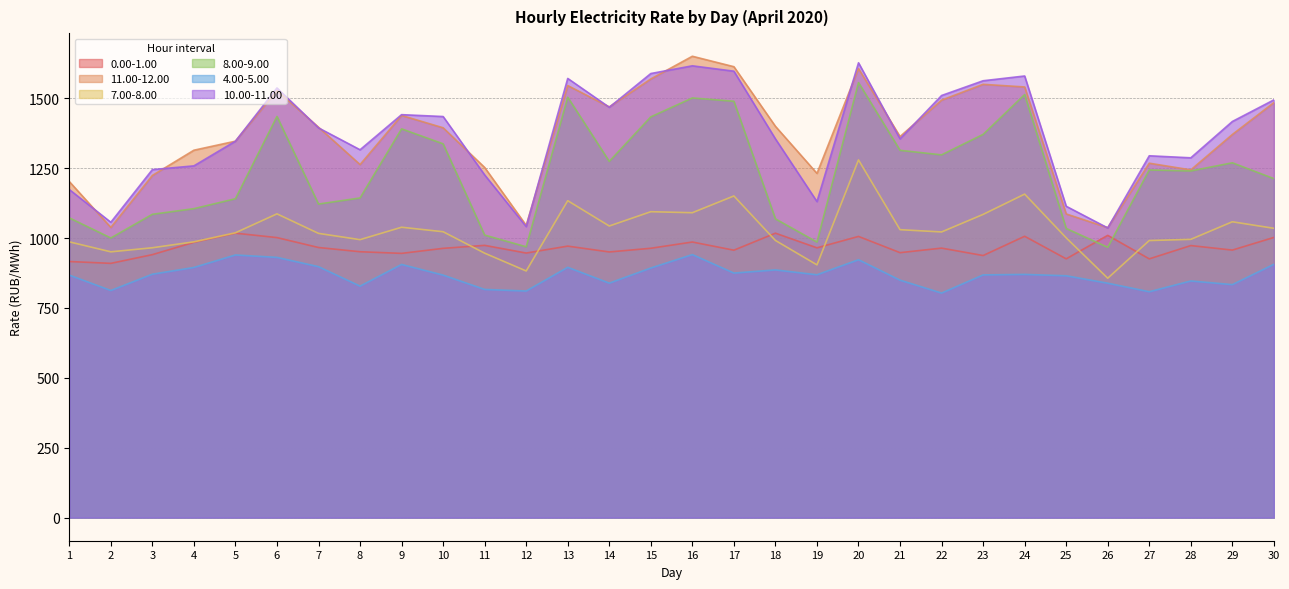

At which label does 7.00-8.00 reach its peak?

20